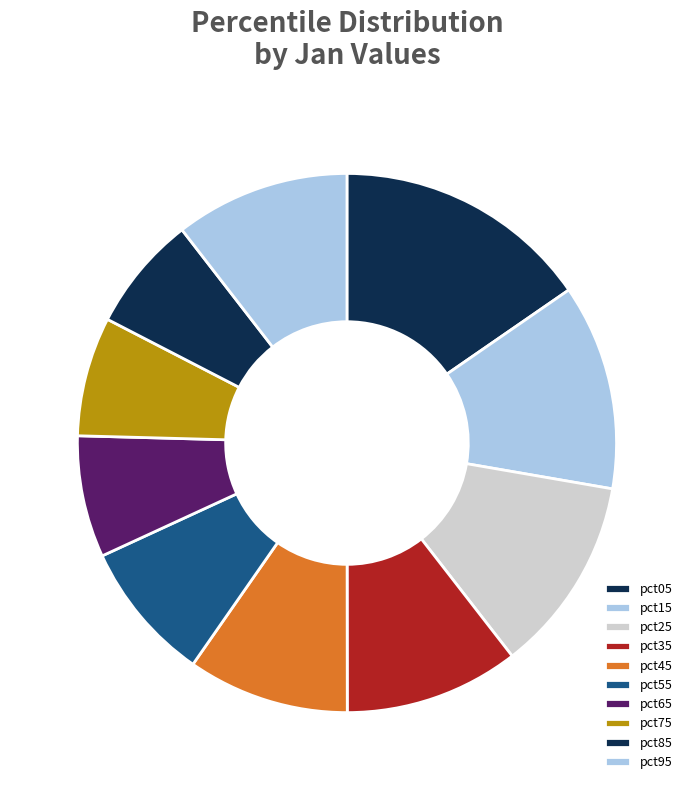

How many slices are in this pie chart?

10